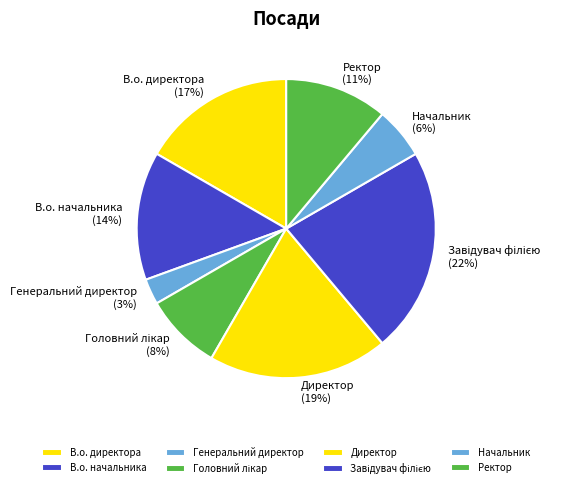

Is the sum of Генеральний директор and Ректор greater than half?

No